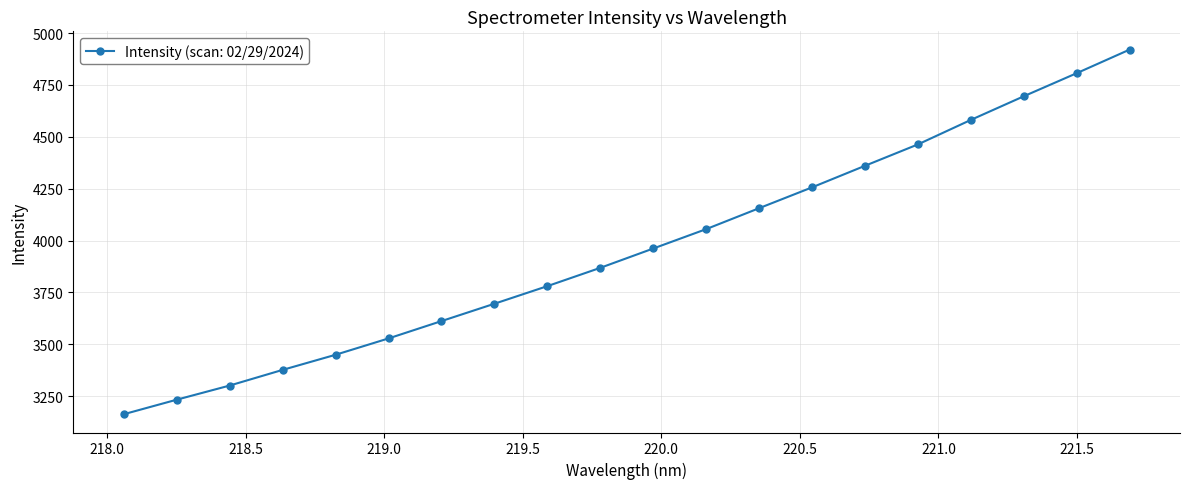

What is the difference between the second highest and minimum values?

1644.4